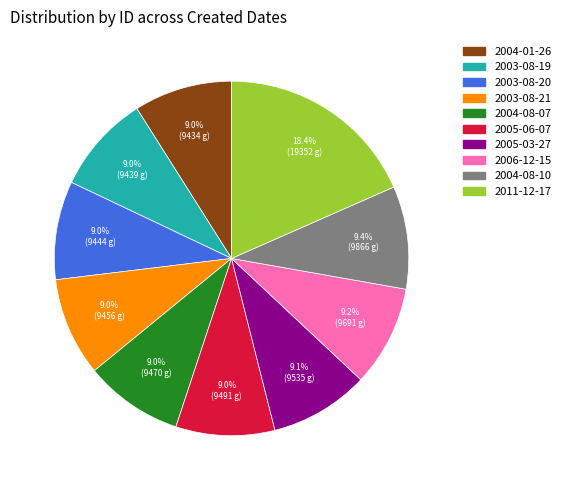

Which category has the biggest portion of the pie?

2011-12-17